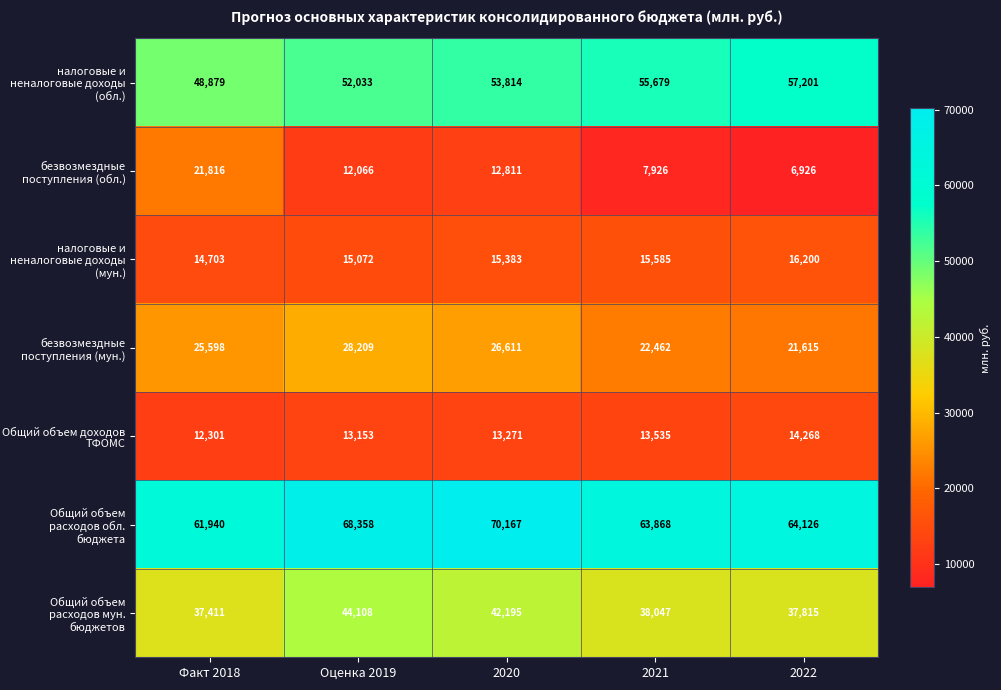

What is the average value of the Общий объем расходов обл. бюджета series?

65692